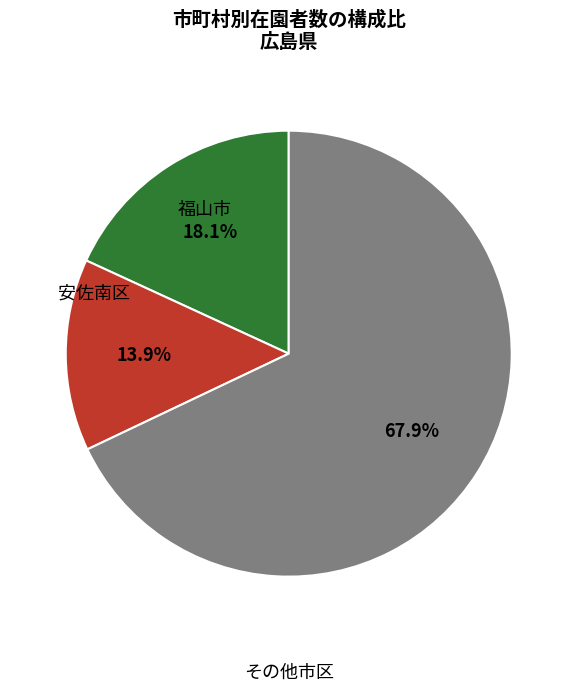

To the nearest percent, what is the difference between the largest and smallest slice percentages?

54%